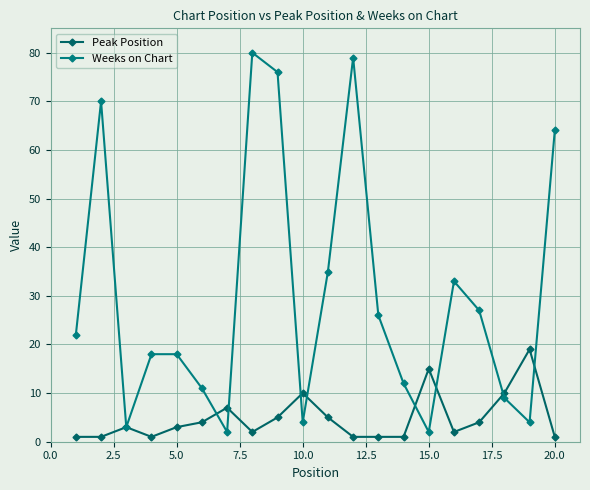

At how many categories does at least one series exceed 59?

5